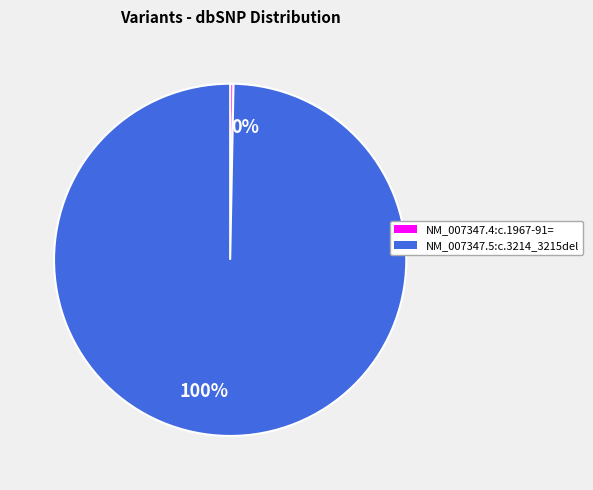

Count the number of slices in the pie.

2